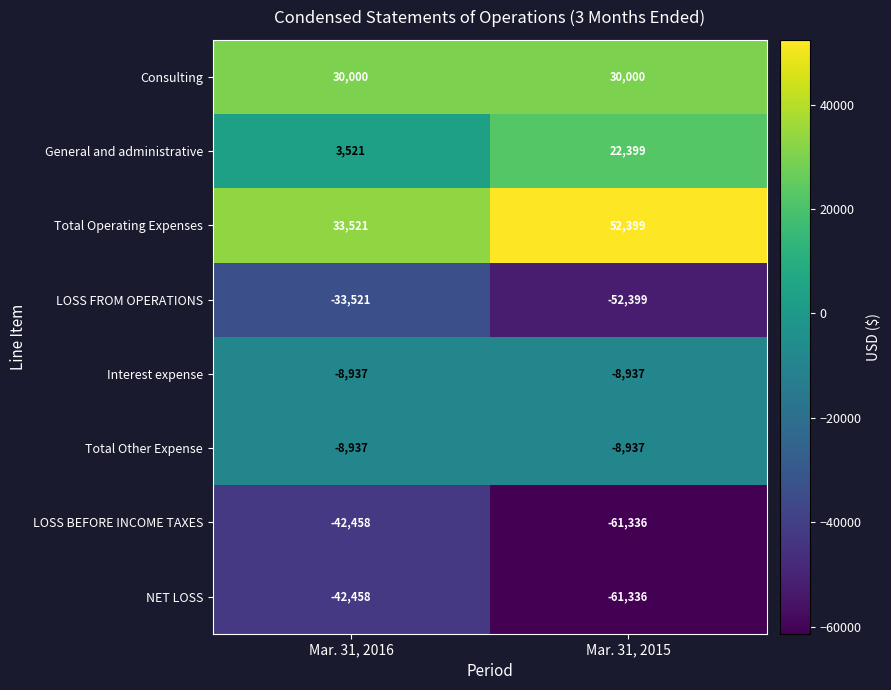

What is the sum of the NET LOSS values at Mar. 31, 2016 and Mar. 31, 2015?

-103794